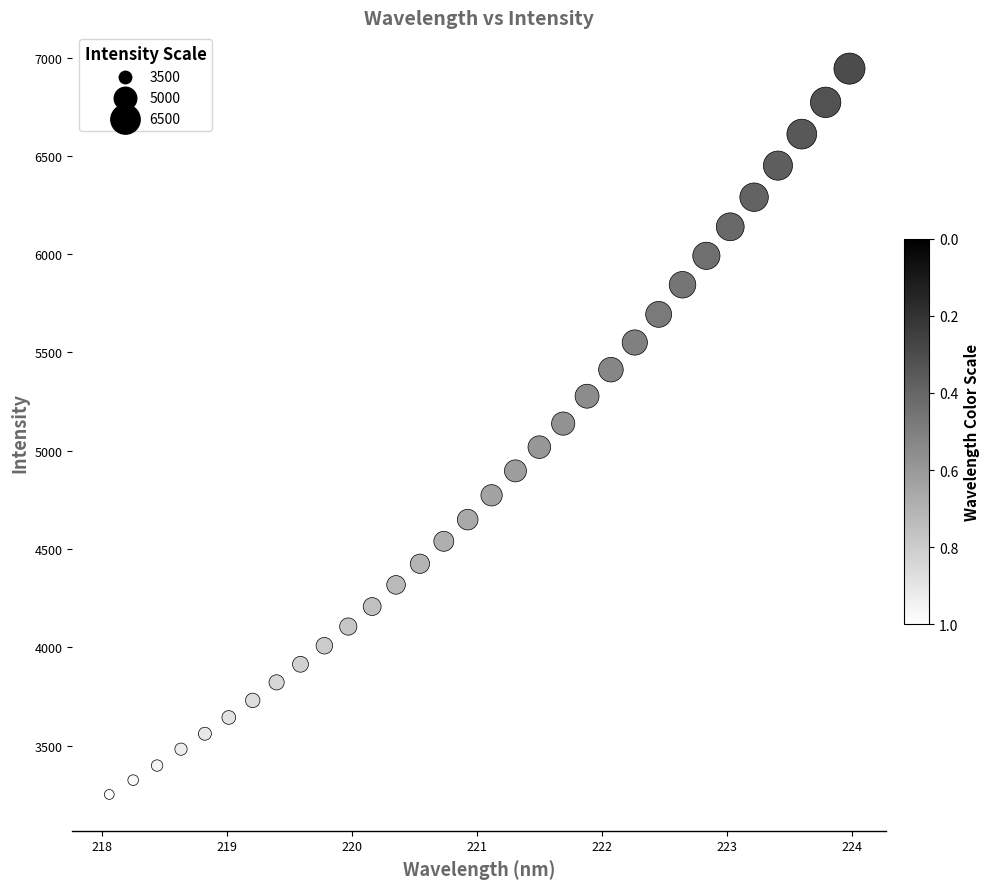

What is the range of Y values (max minus min)?

3692.5